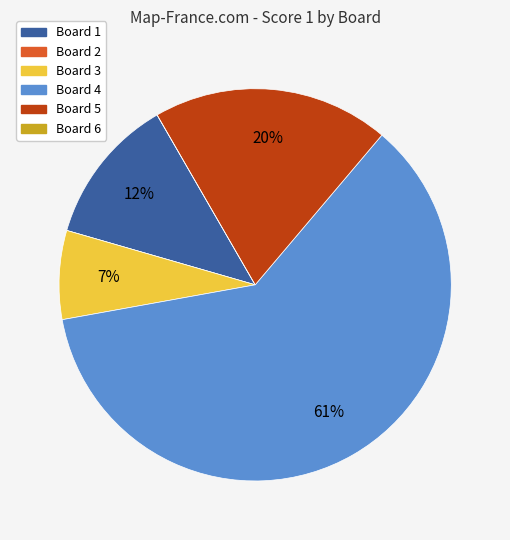

What percentage is the Board 3 slice, to the nearest percent?

7%